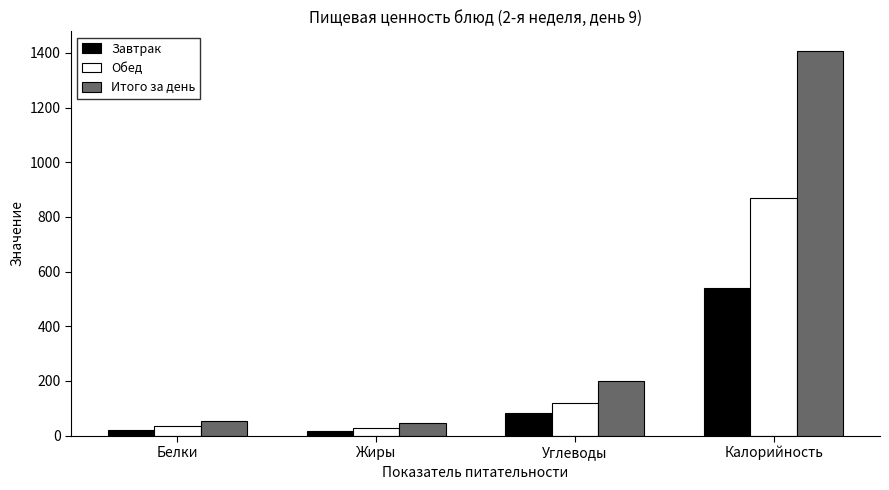

What is the spread (max minus min) of values at Калорийность?

870.6